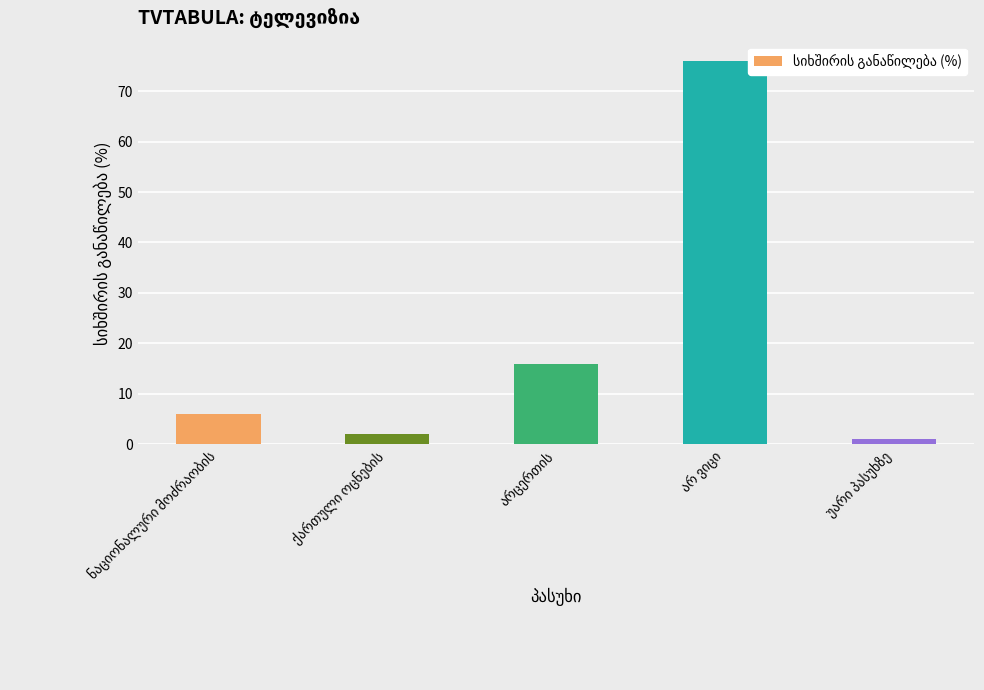

How many data points does each series have?

5